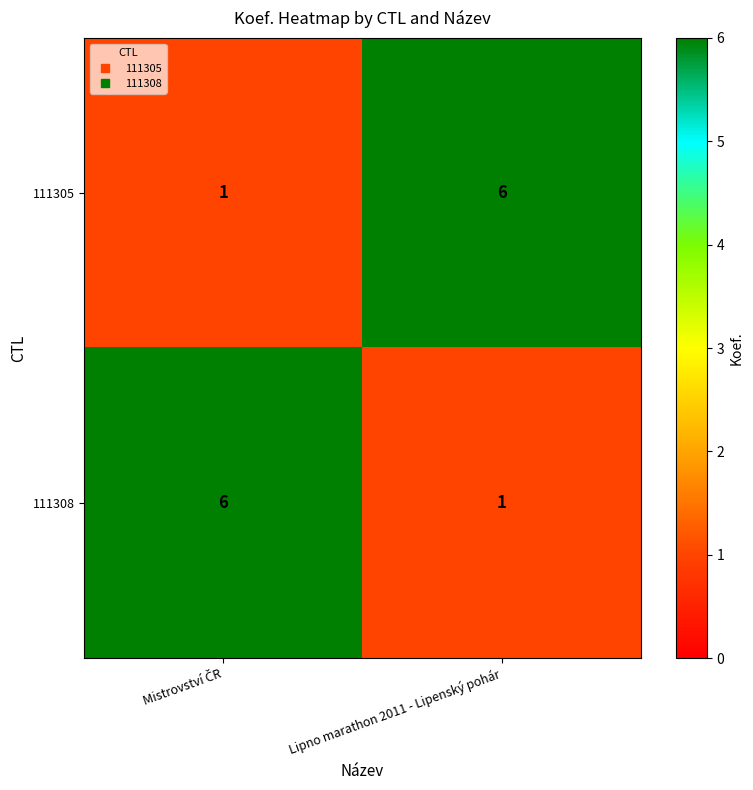

What is the total value across all series at Lipno marathon 2011 - Lipenský pohár?

7